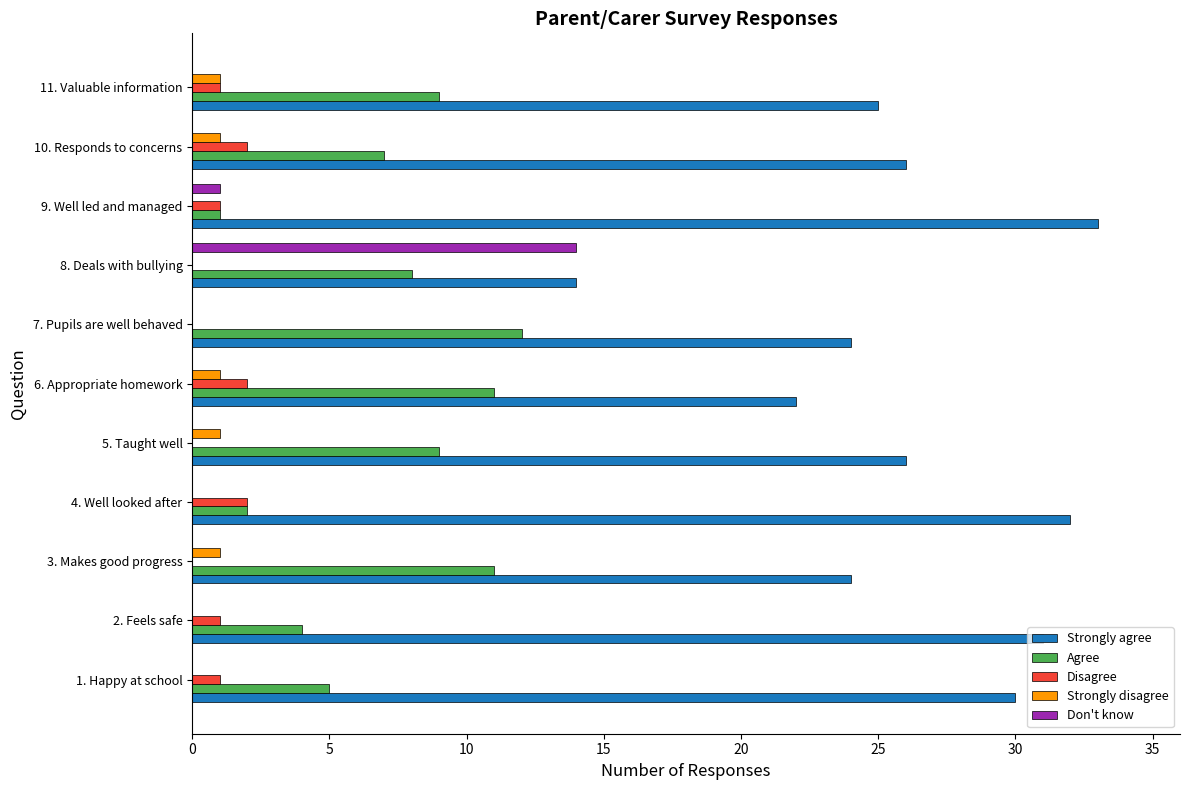

What is the sum of all Strongly disagree values?

5